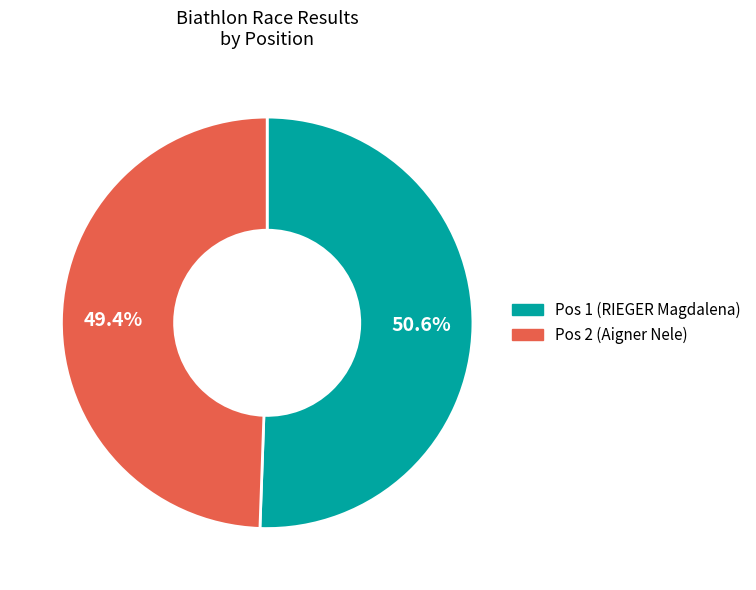

Count the number of slices in the pie.

2